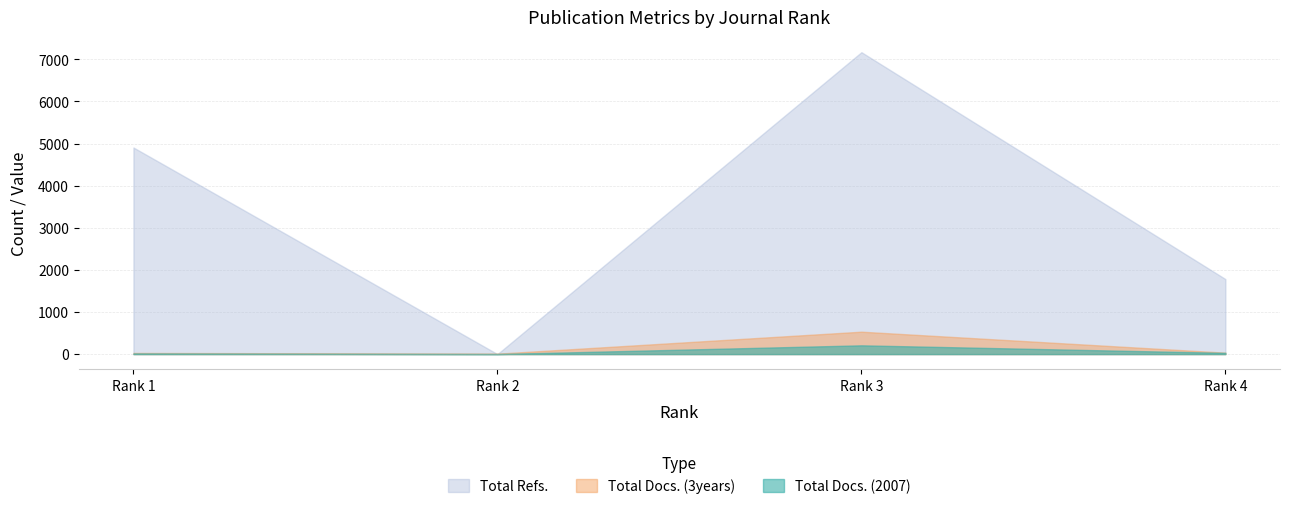

After their last crossing, which series has the higher values: Total Docs. (3years) or Total Refs.?

Total Refs.